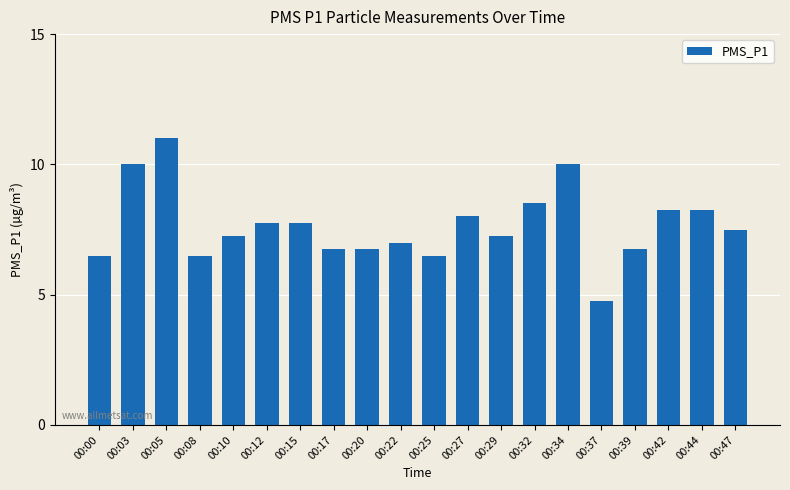

Is it true that the value at 00:00 is 9.6?

False